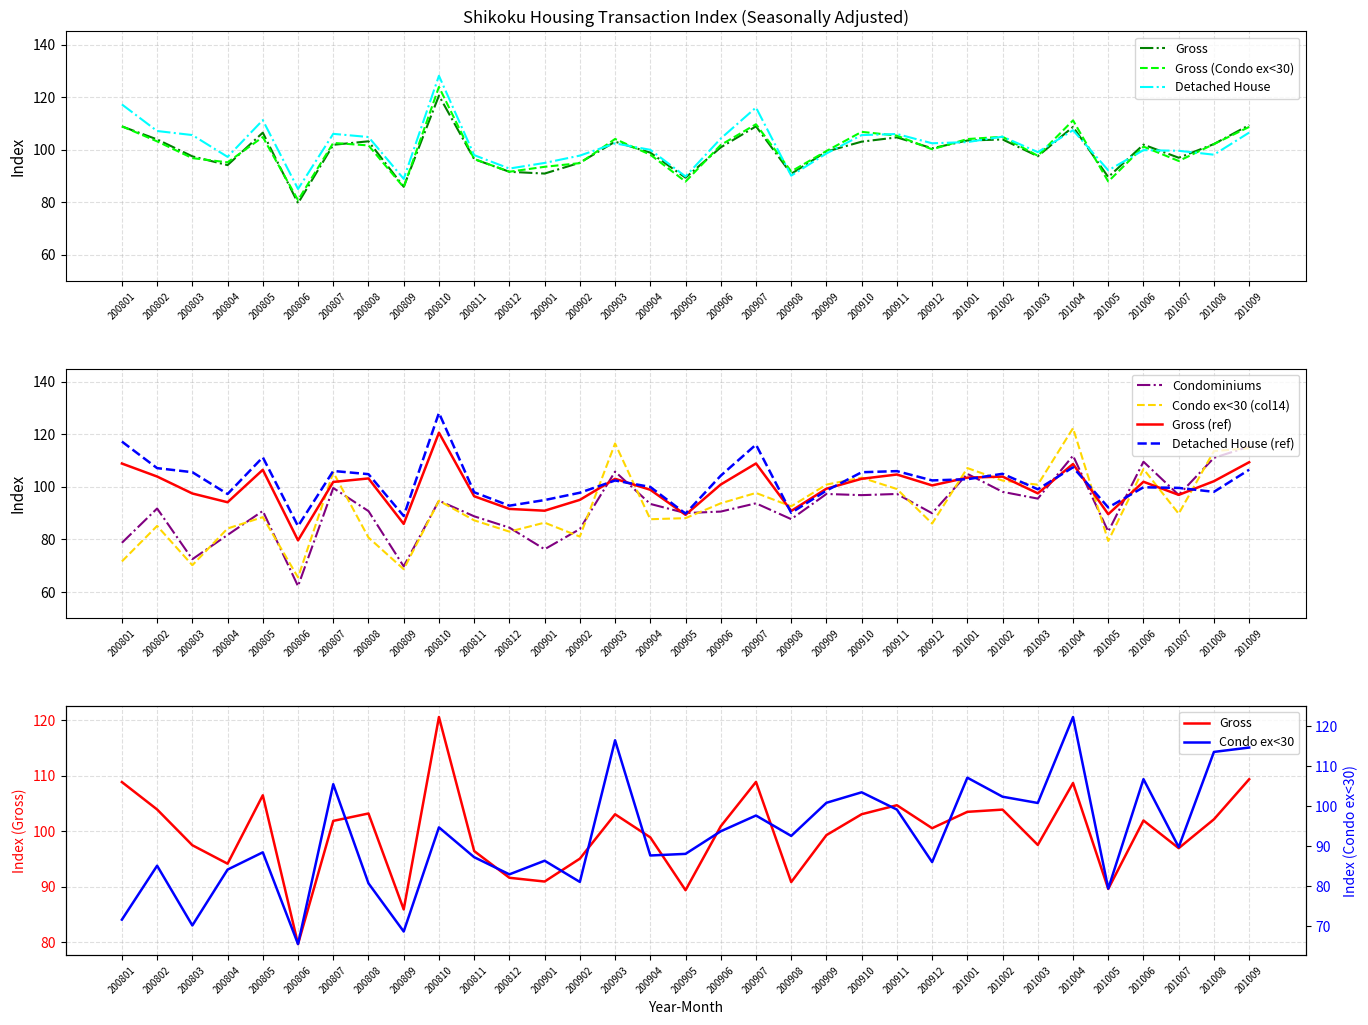

What is the approximate value of Condominiums at 200909?

97.3